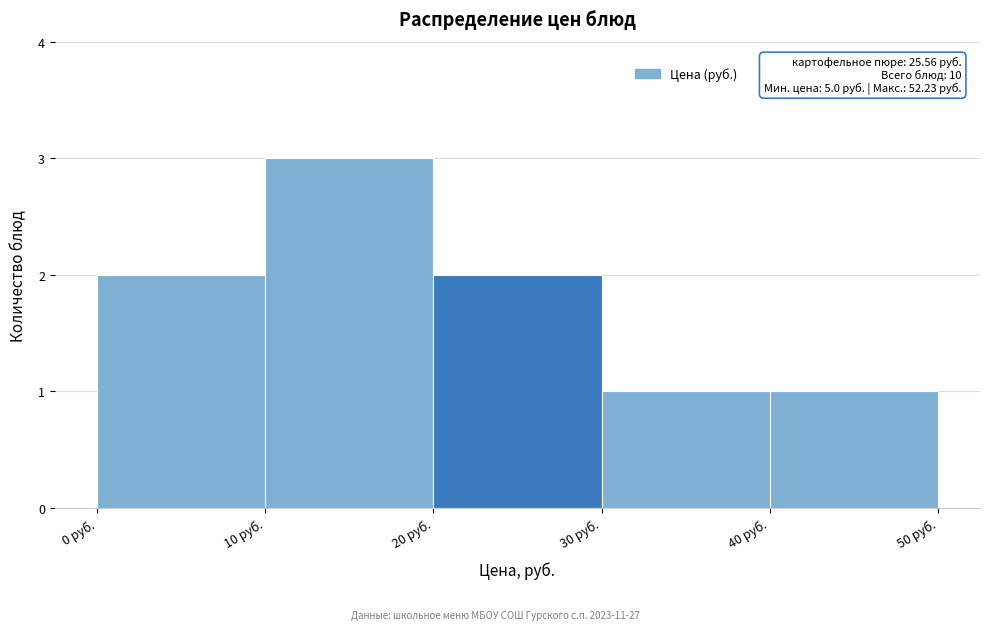

Which range on the x-axis has the tallest bar?

10 to 20